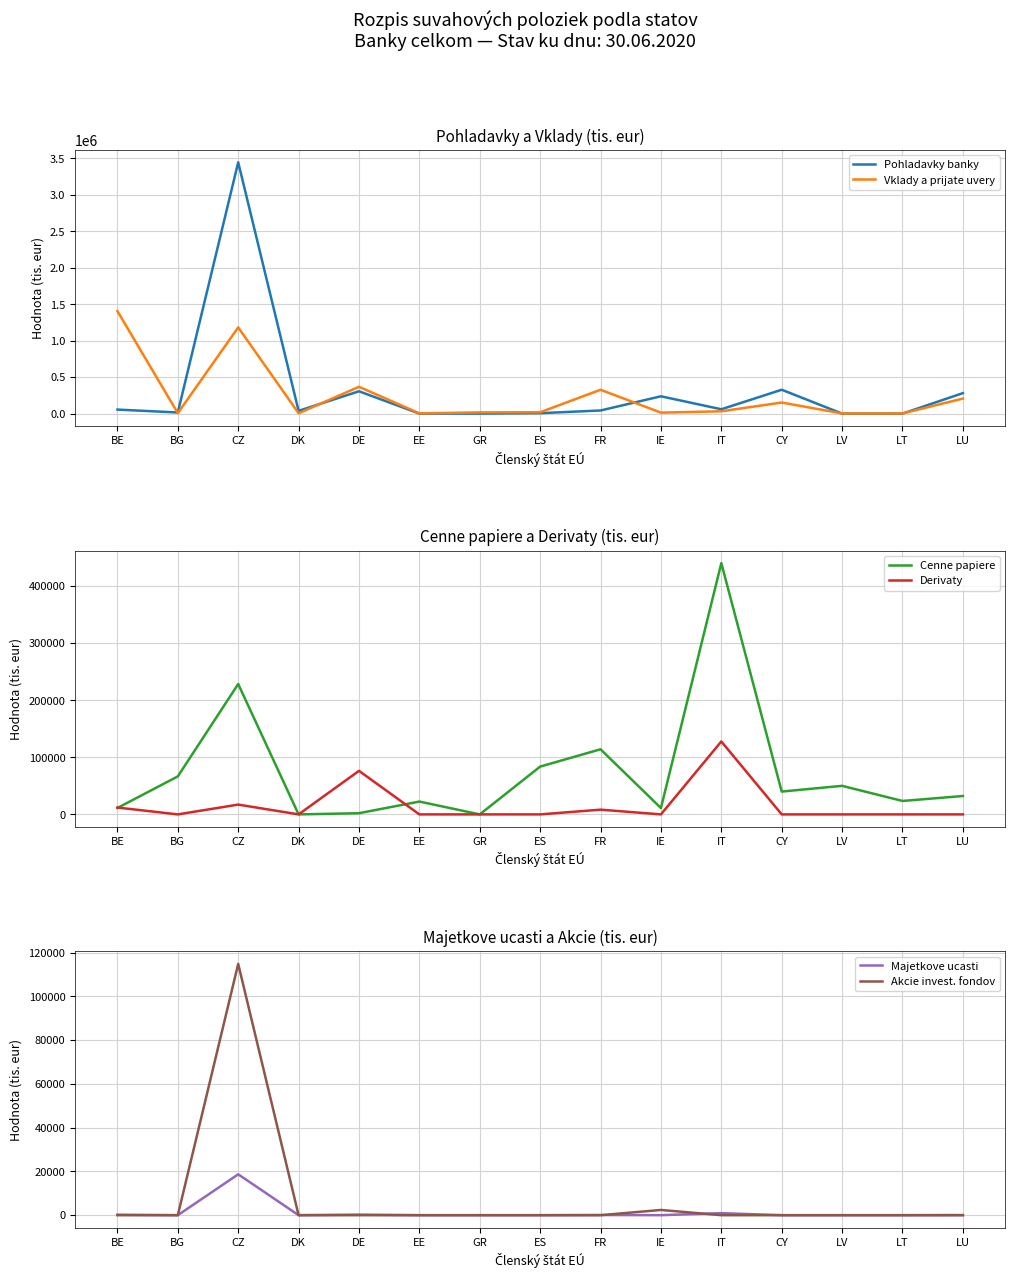

How many data points does each series have?

15